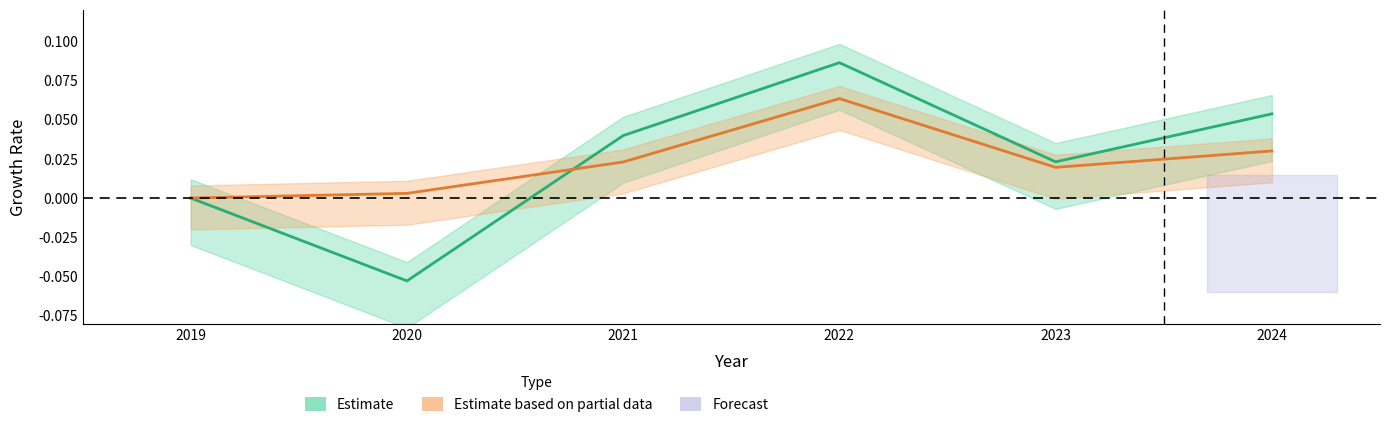

The value of Salaries & Wages YoY (Est. partial) at 2023 is 0.0. True or false?

False